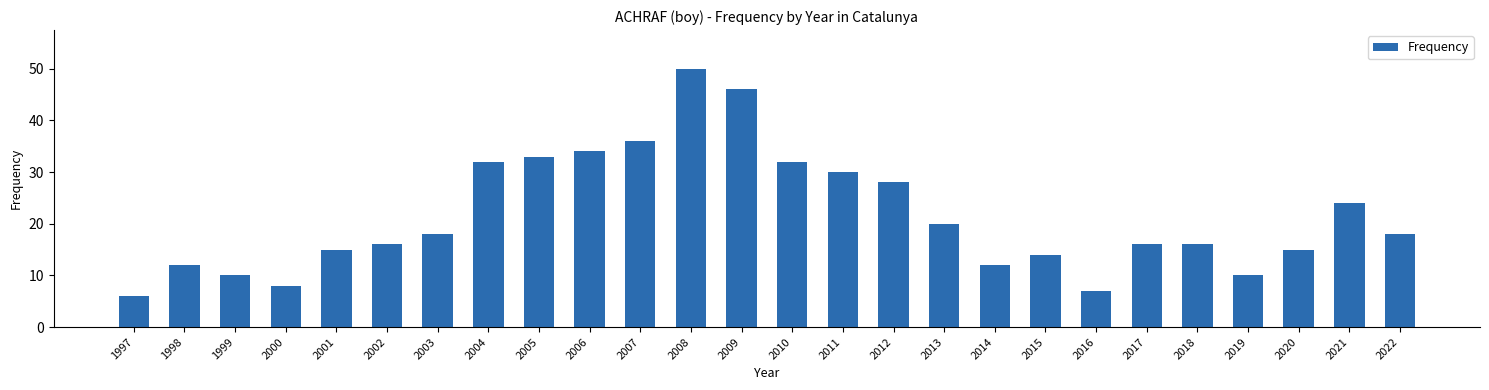

What is the ratio of the value at 2002 to the value at 1998?

1.3